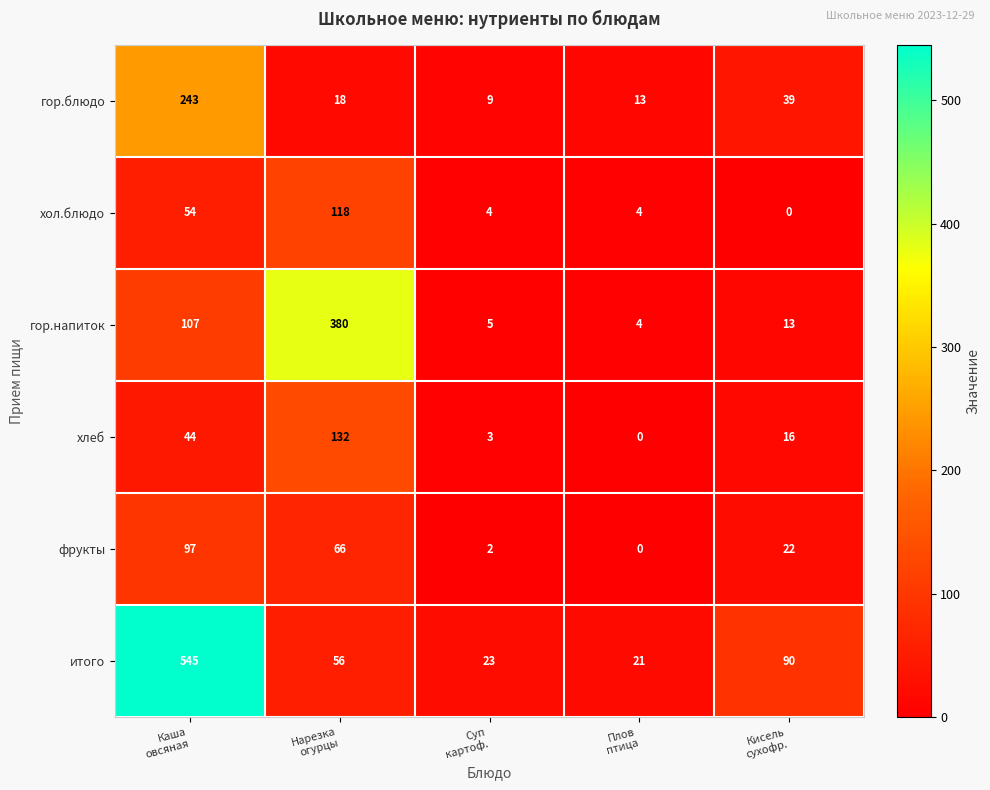

What is the greatest value displayed?

545